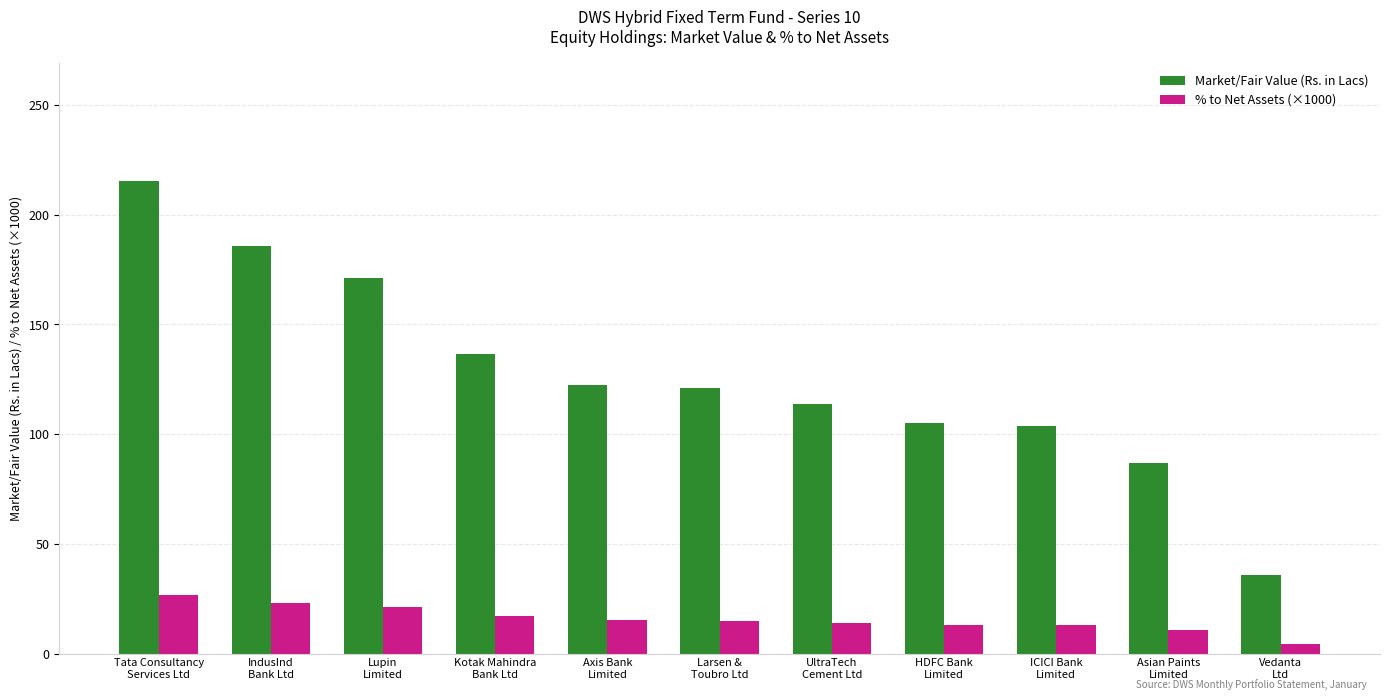

What is the highest value of the % to Net Assets (×1000) series?

26.6